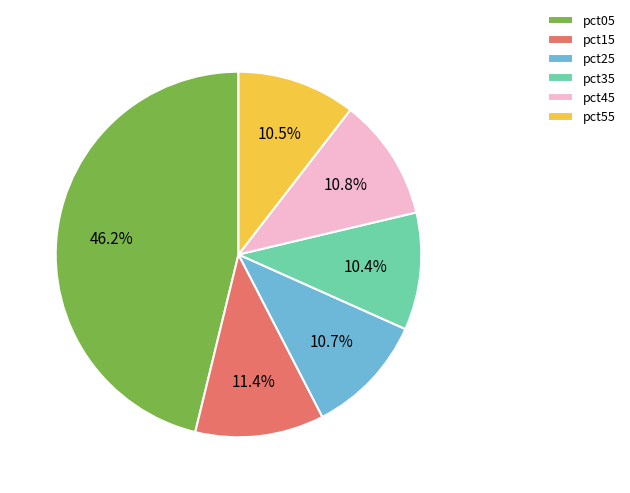

How much of the chart is everything except pct05?

53.8%